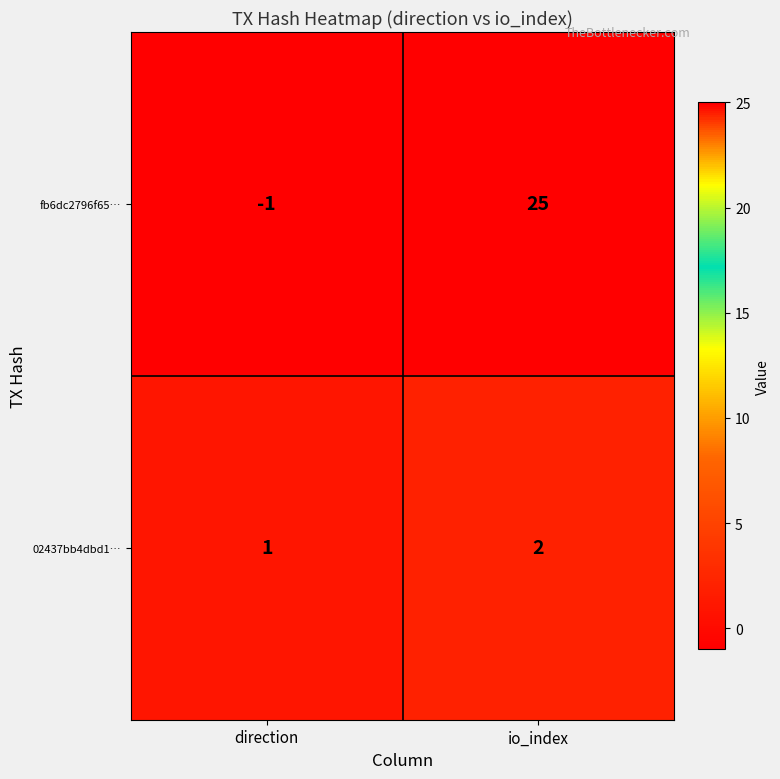

What is the greatest value displayed?

25